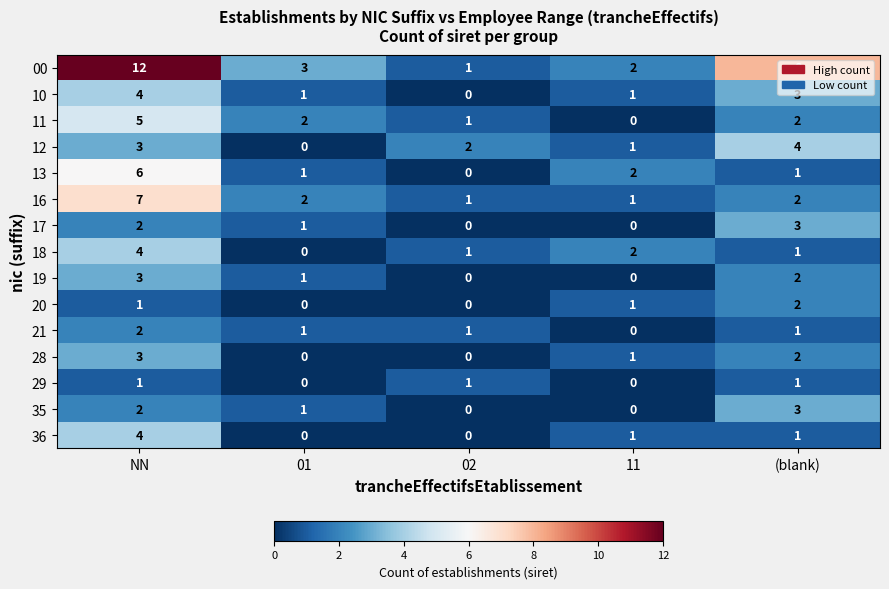

Which category has the highest value across all series?

NN